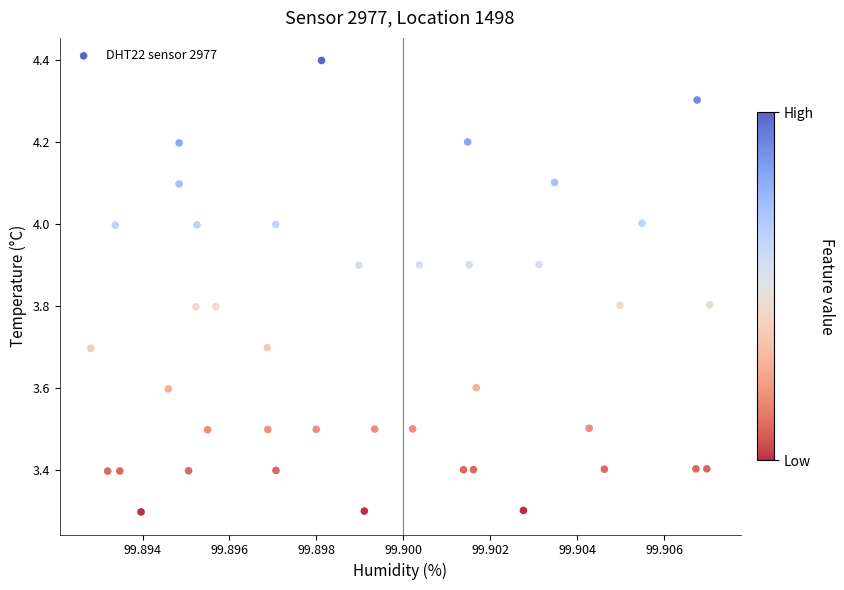

What is the range of Y values (max minus min)?

1.1